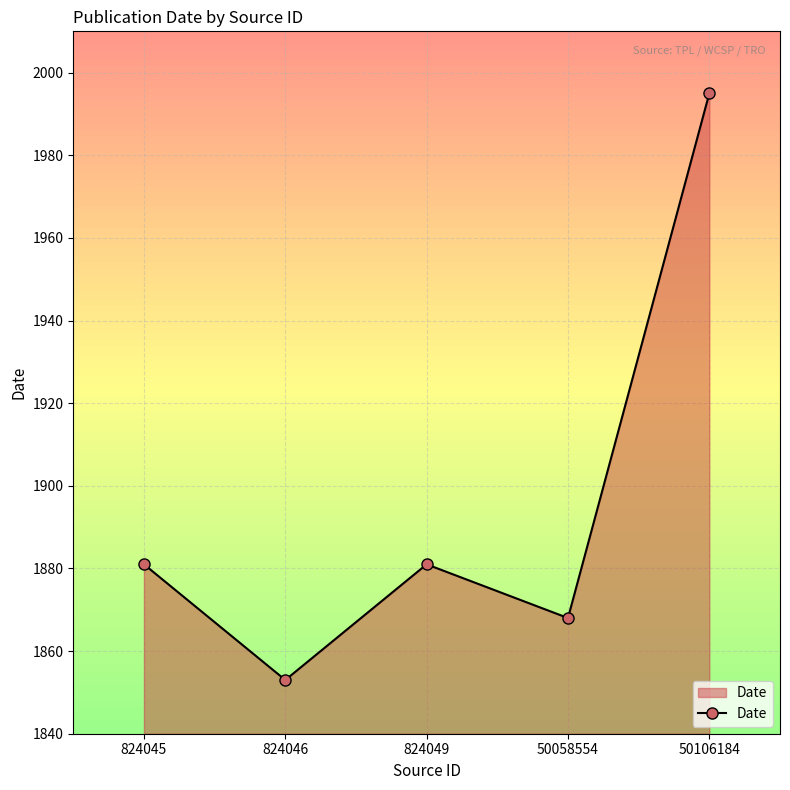

How many data points are less than 1881?

2